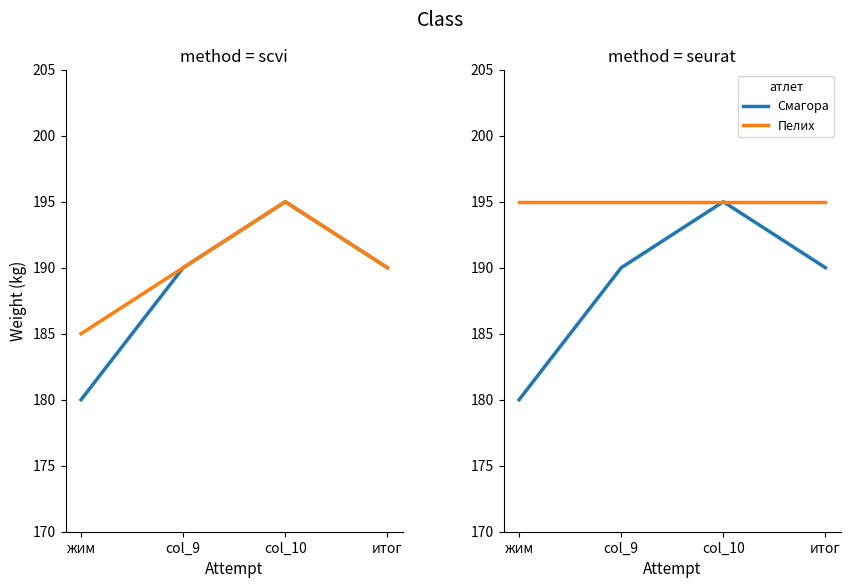

At which category does Смагора (O) reach its first local peak?

col_10